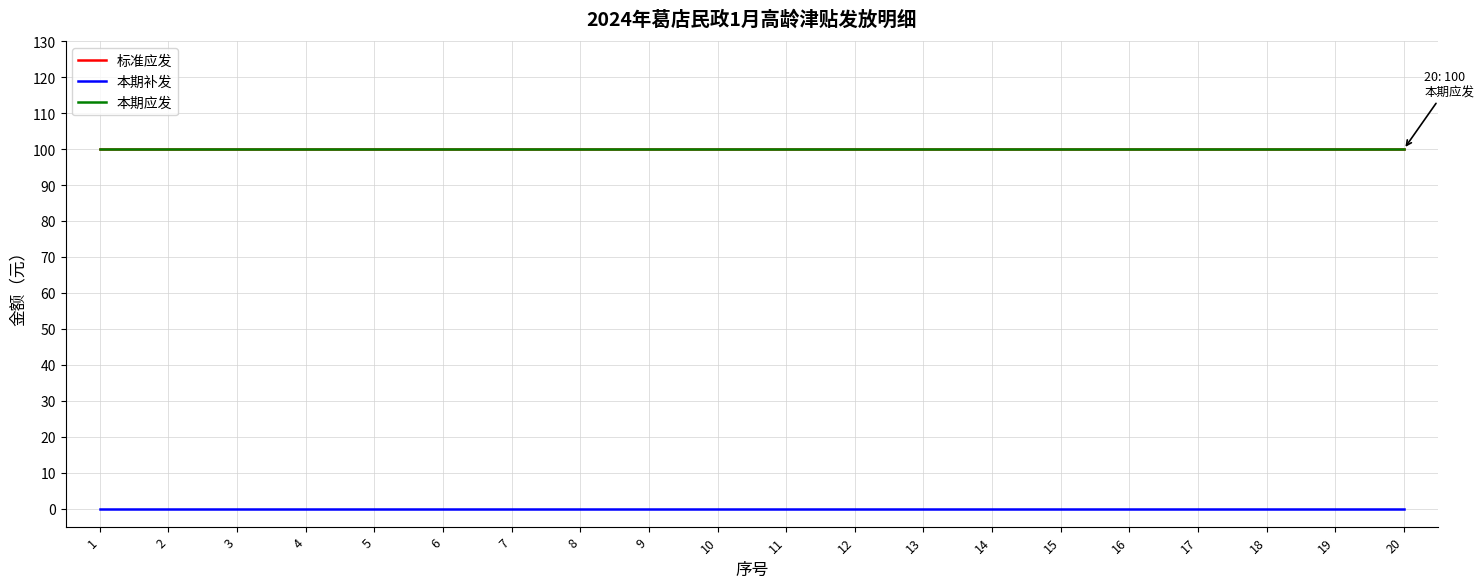

The 标准应发 series shows 24 at 9. True or false?

False